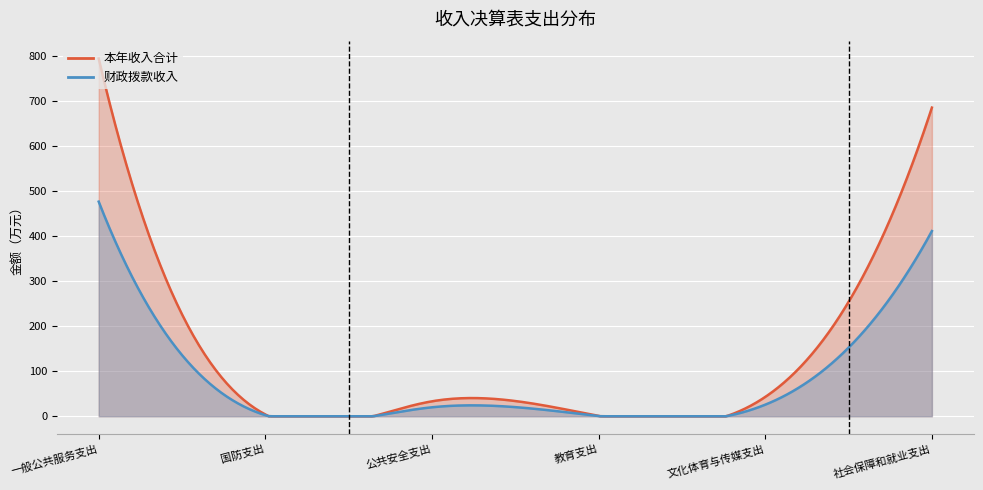

At which label is the value closest to 398?

社会保障和就业支出